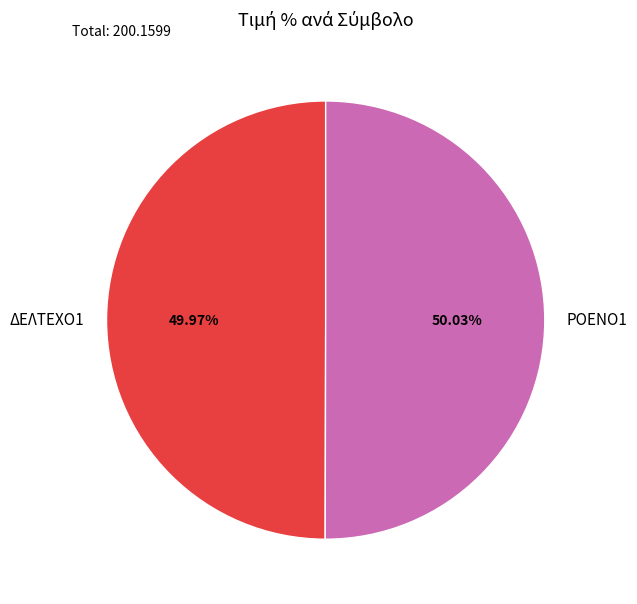

What percentage is the ΔΕΛΤΕΧΟ1 slice, to the nearest percent?

50%